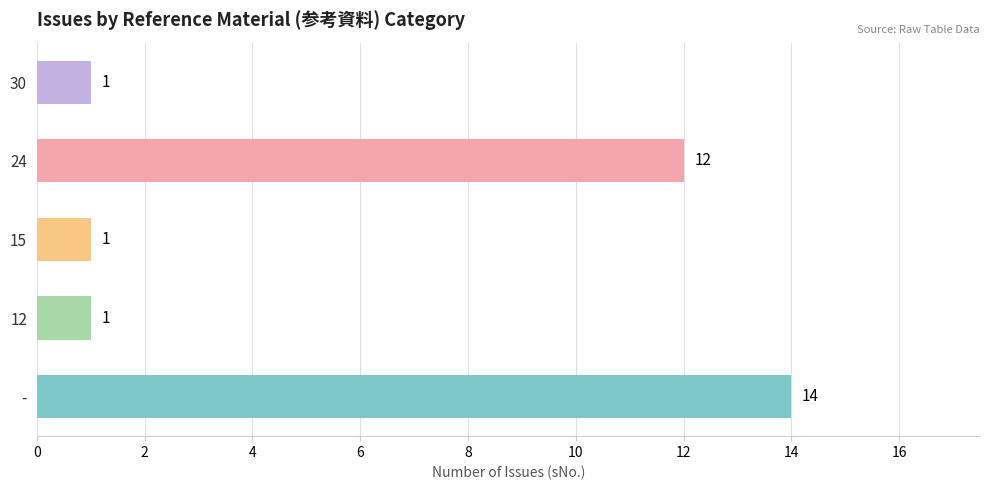

How many values are between 1 and 12?

4